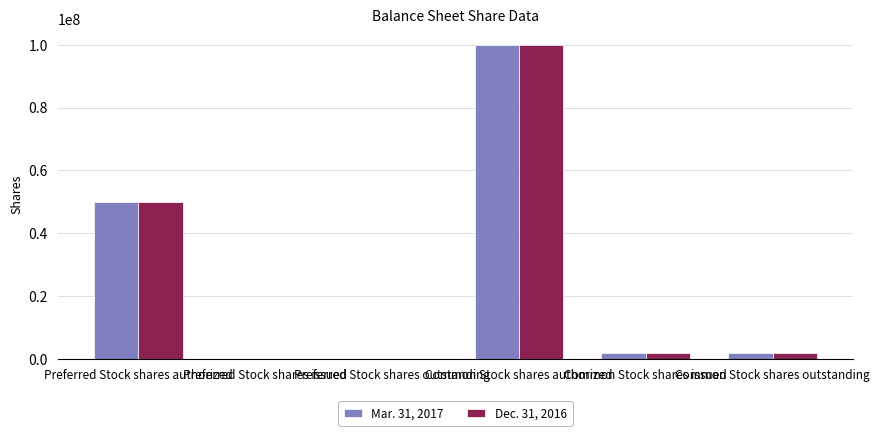

Are the bars grouped side by side (vs. stacked)?

Yes